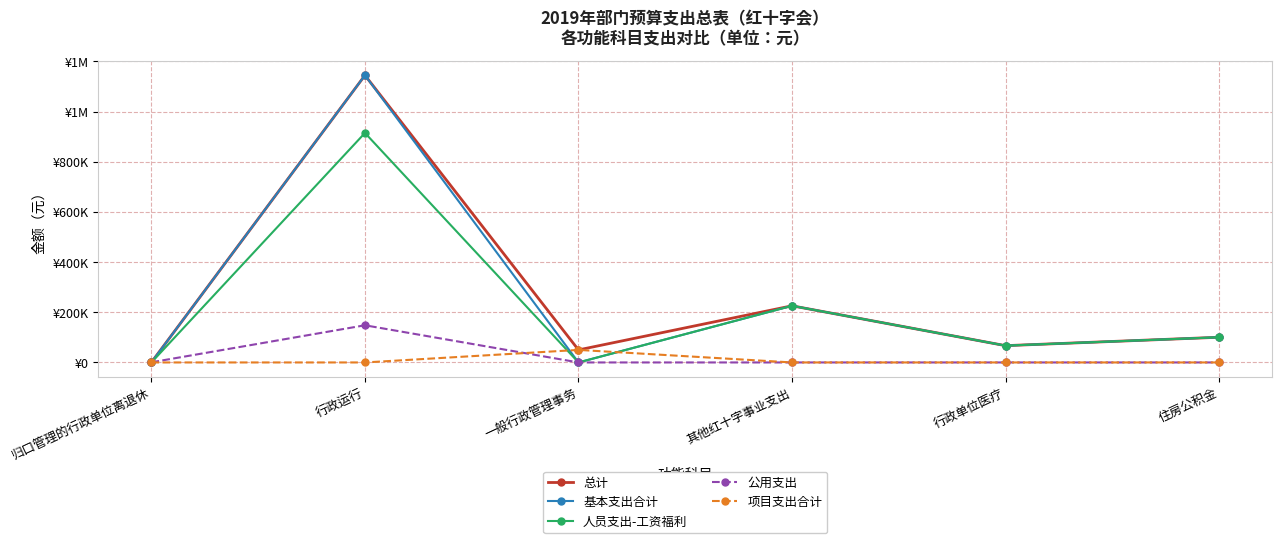

Does the chart have visible grid lines?

Yes